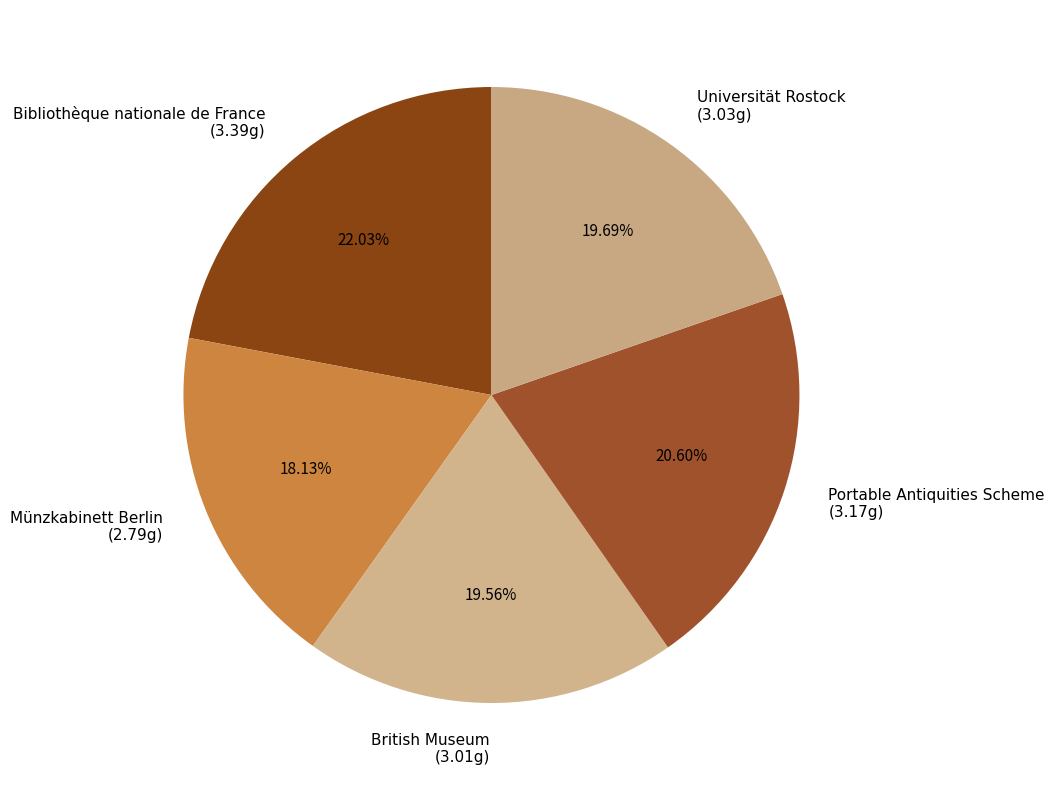

Which category has the biggest portion of the pie?

Bibliothèque nationale de France